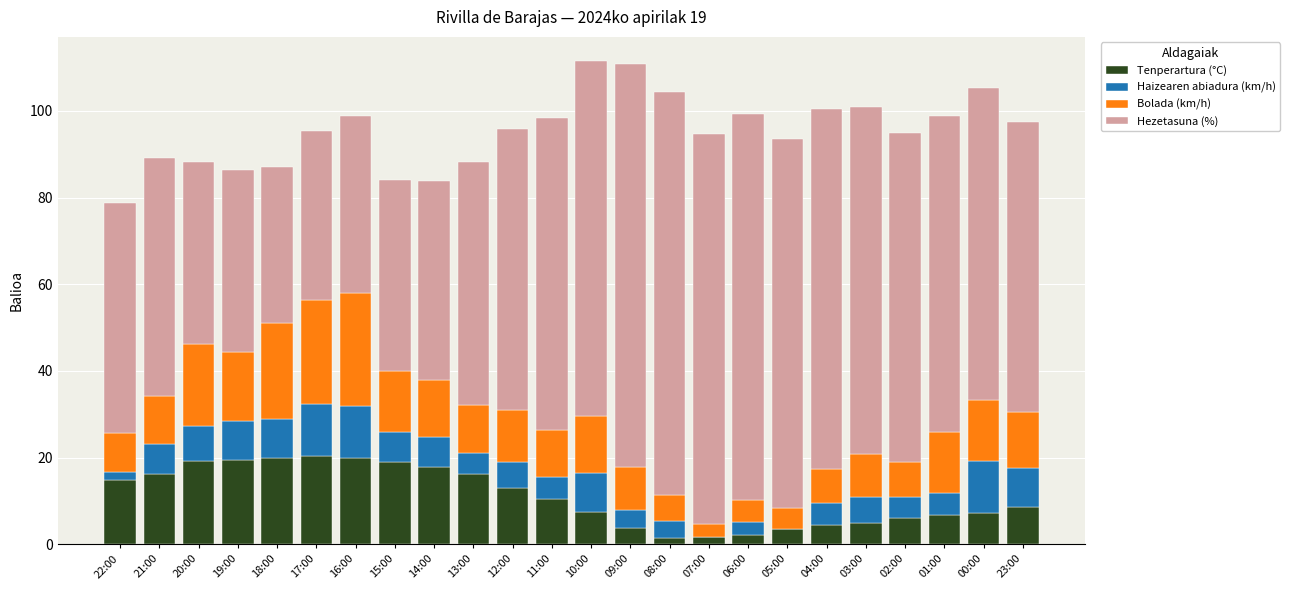

What is the maximum value for Tenperartura (°C)?

20.3